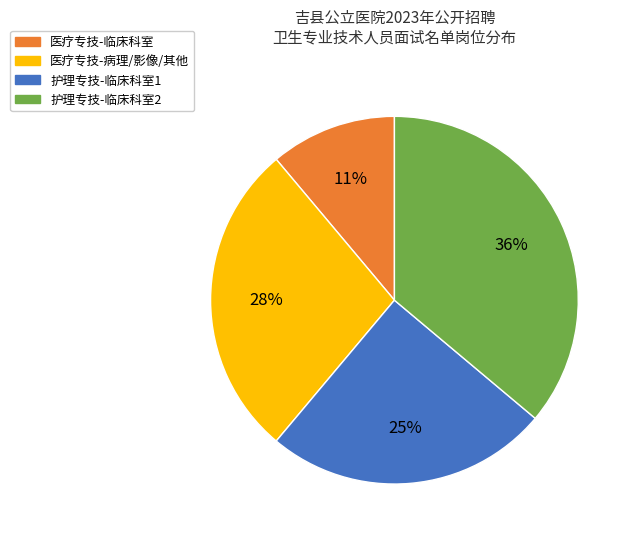

Is there a majority slice in this chart?

No